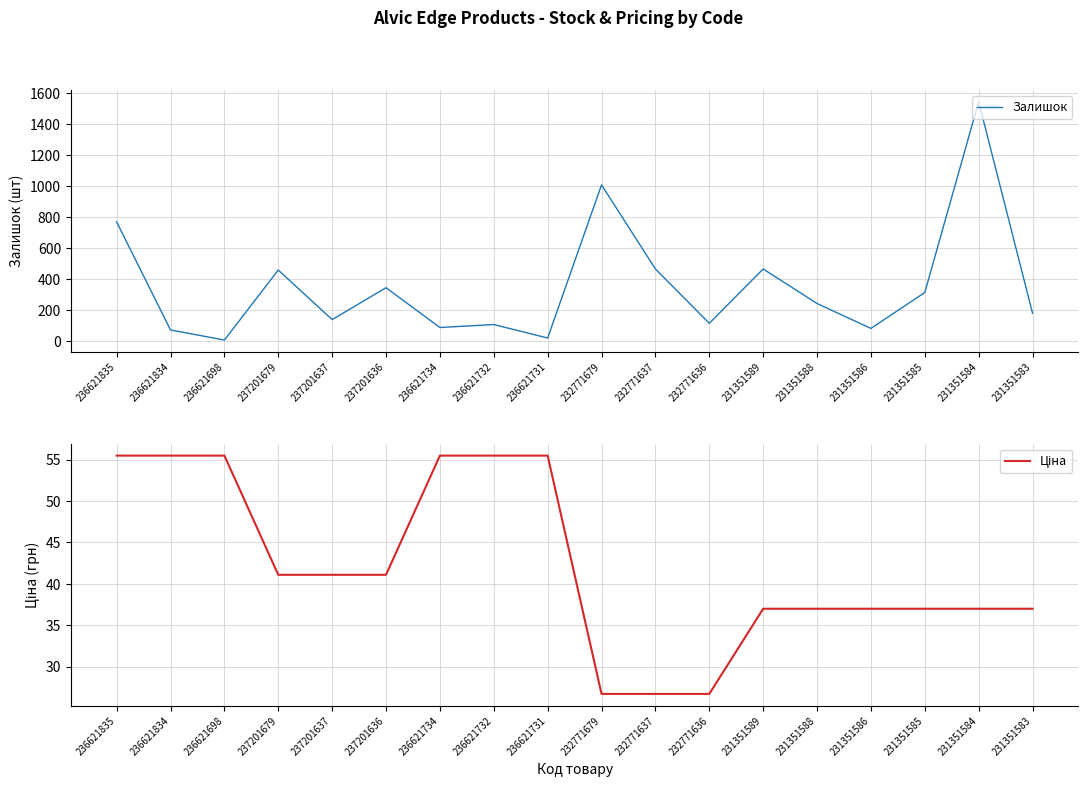

True or false: Ціна and Залишок cross at least once.

True